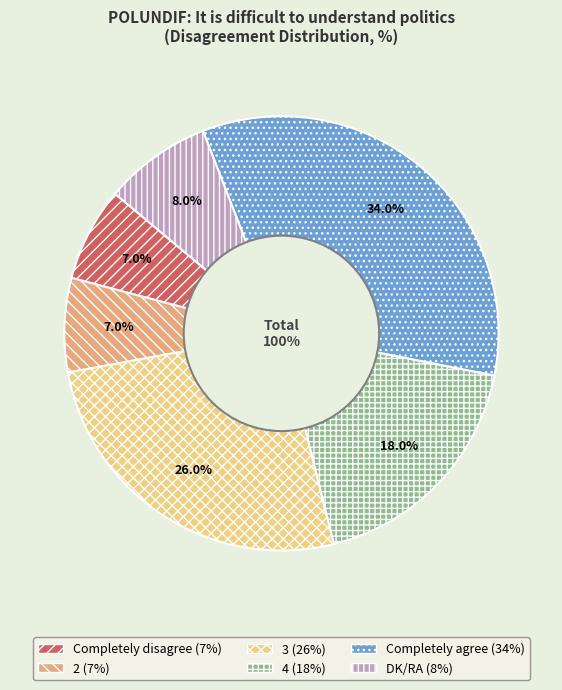

To the nearest percent, what is the difference between the 3 and Completely disagree slice percentages?

19%